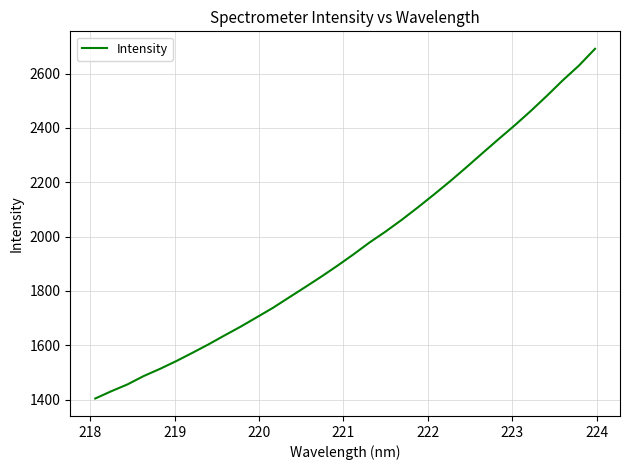

What is the minimum value shown in the chart?

1404.5